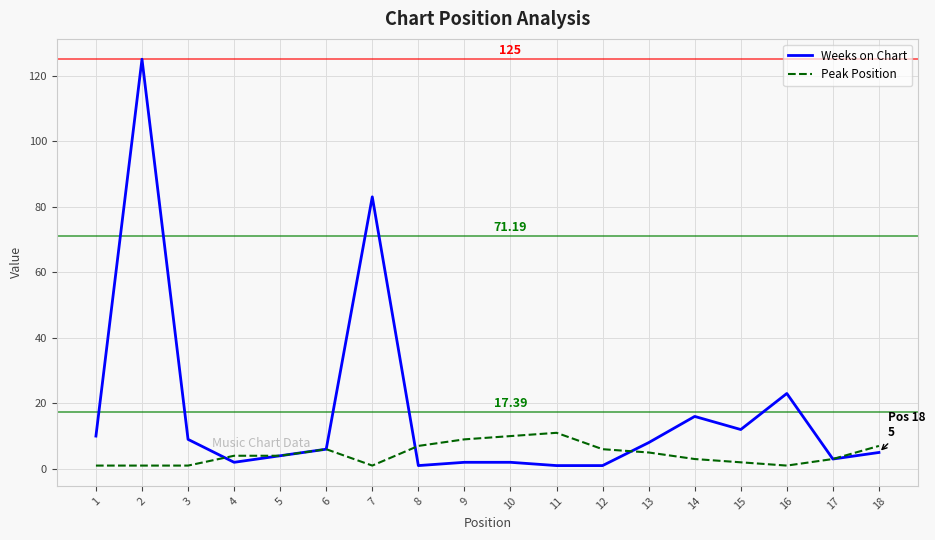

Where does the Weeks on Chart series first go above 6?

1